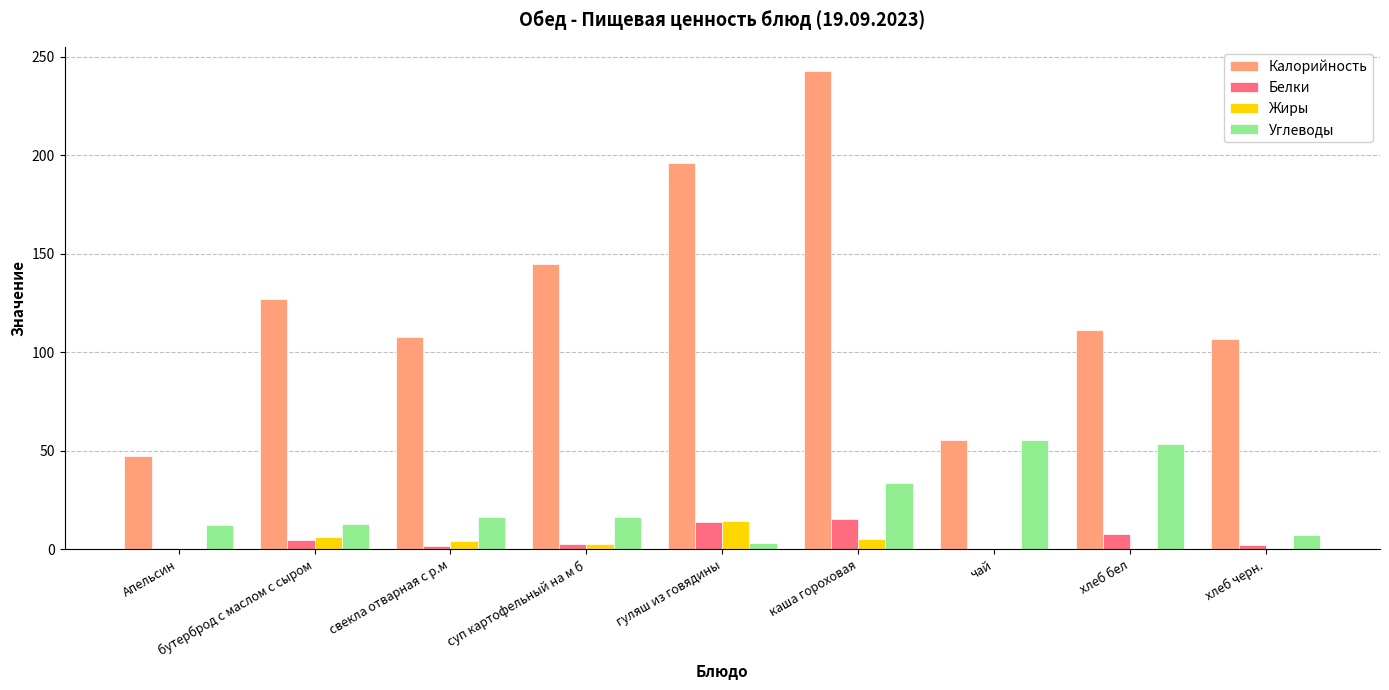

The value of Калорийность at Апельсин is 47.5. True or false?

True